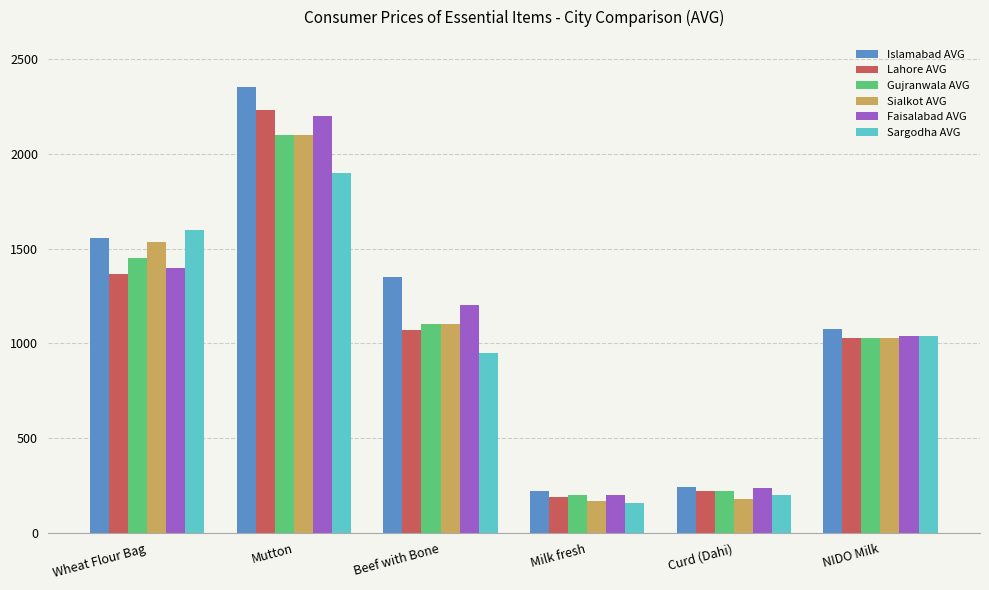

List the labels in order of Lahore AVG value, largest first.

Mutton, Wheat Flour Bag, Beef with Bone, NIDO Milk, Curd (Dahi), Milk fresh